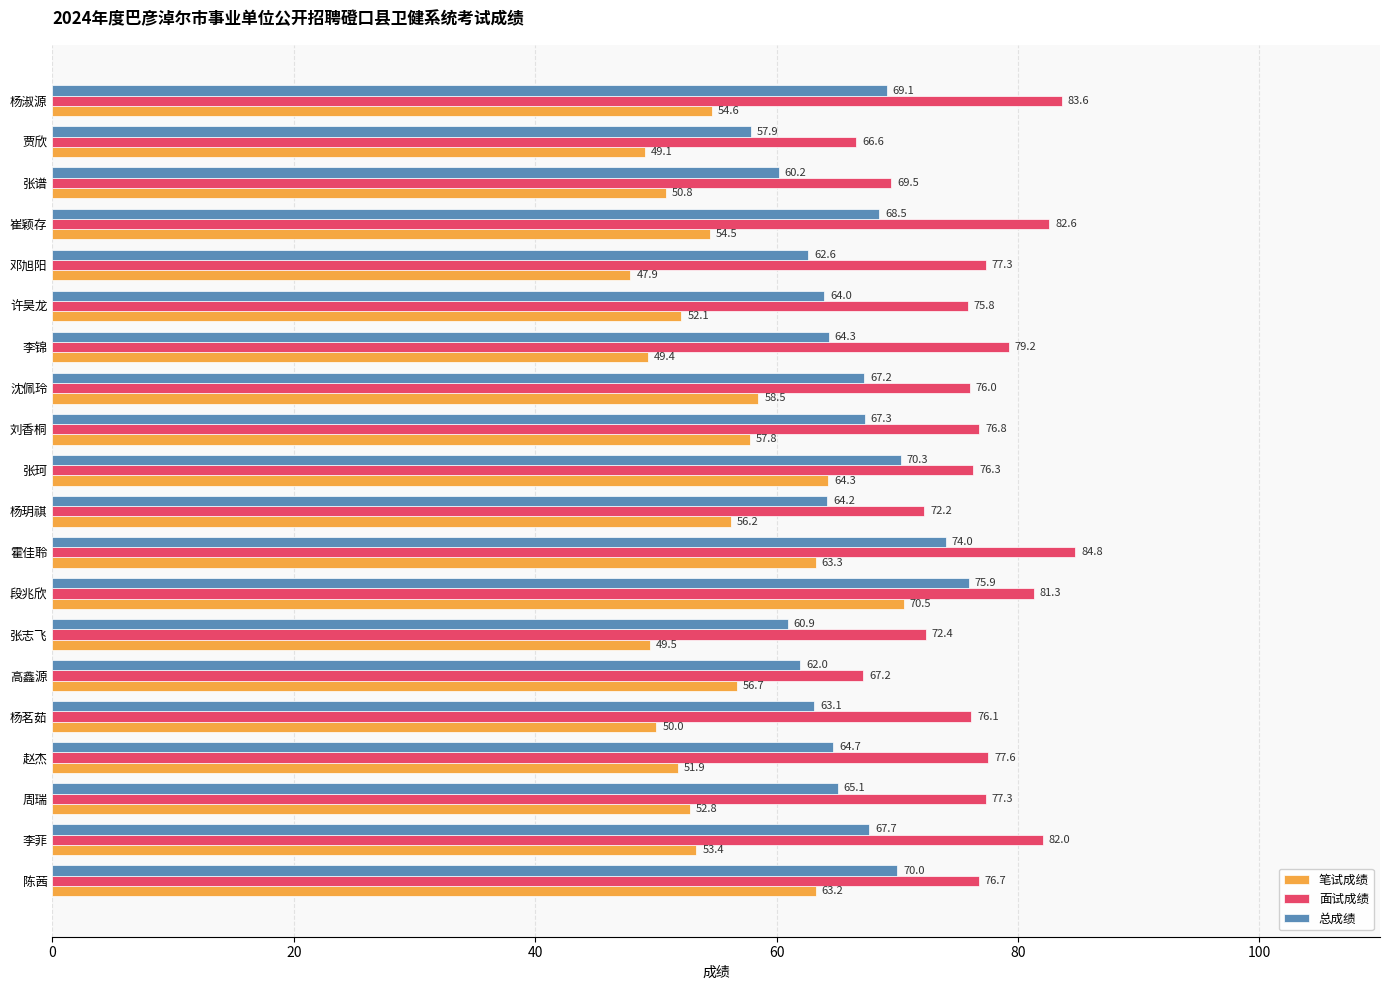

Which series has the widest spread of values?

笔试成绩